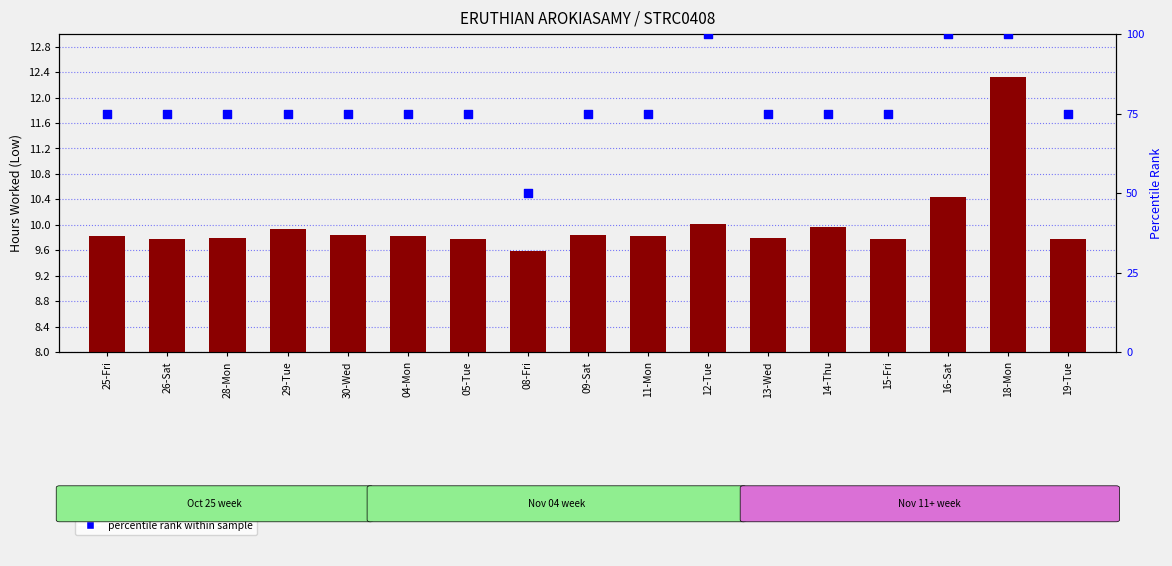

Is the value of percentile rank within sample at 11-Mon greater than the value of hours worked (low) at 26-Sat?

Yes